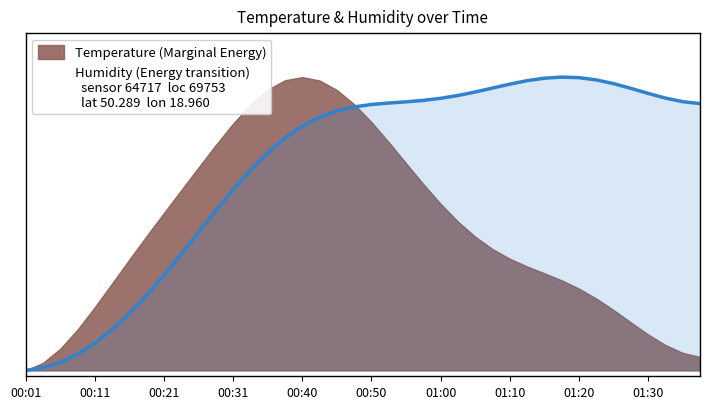

How many interior local peaks (higher than both neighbors) does the data have?

1